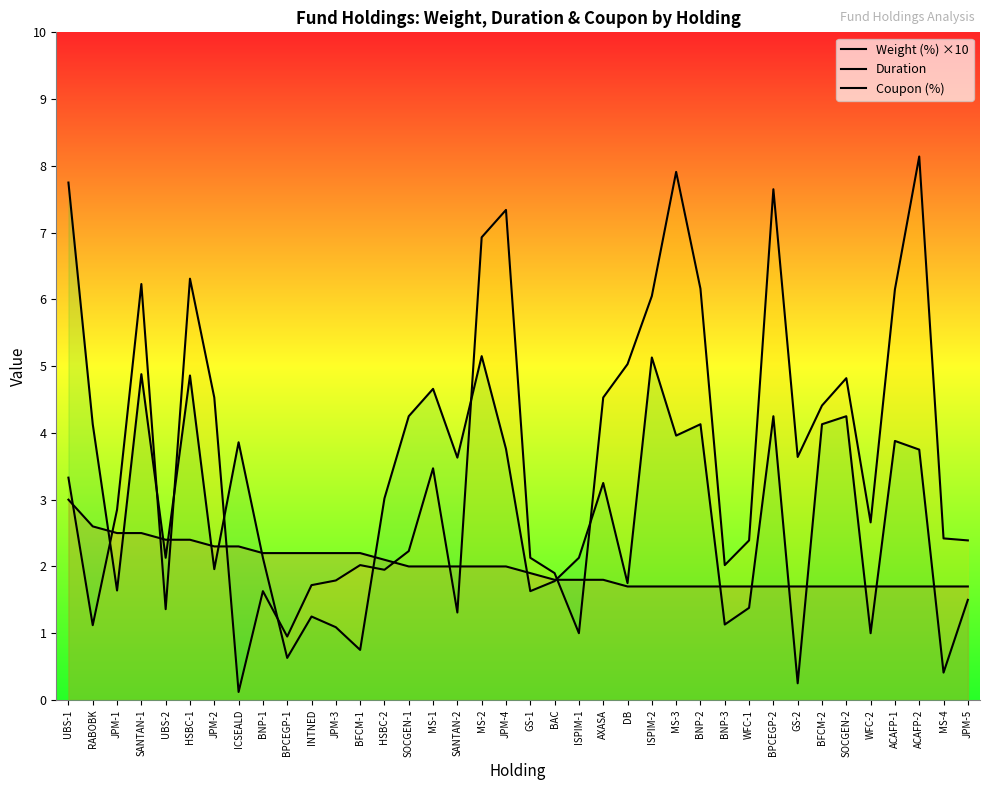

What is the minimum value shown in the chart?

0.1